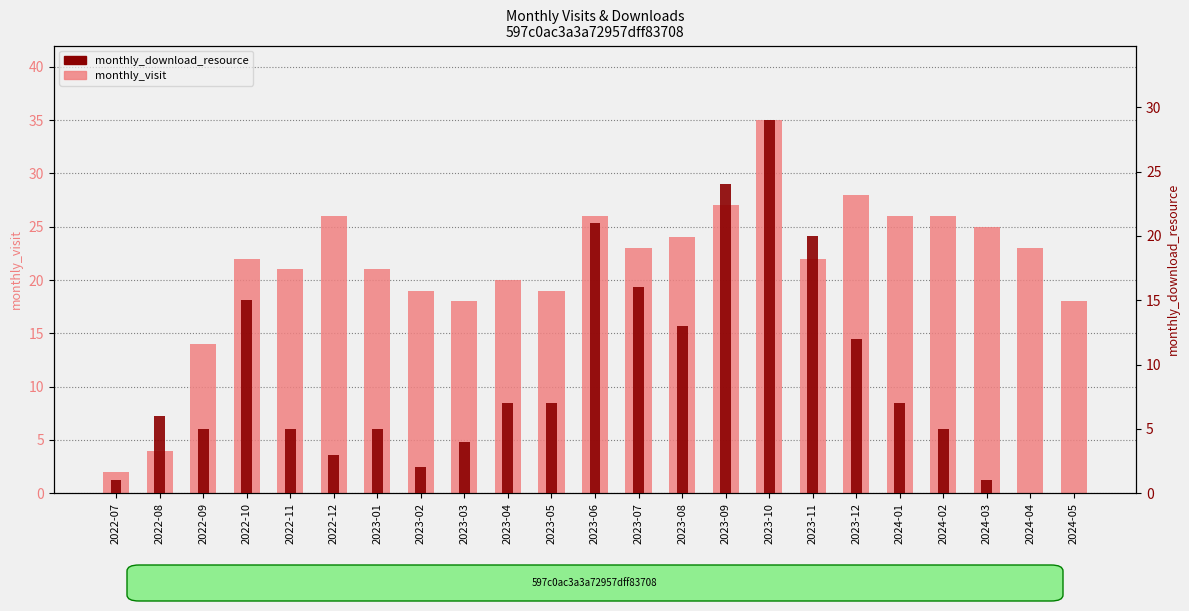

Rank the series by their average value, from highest to lowest.

monthly_visit, monthly_download_resource